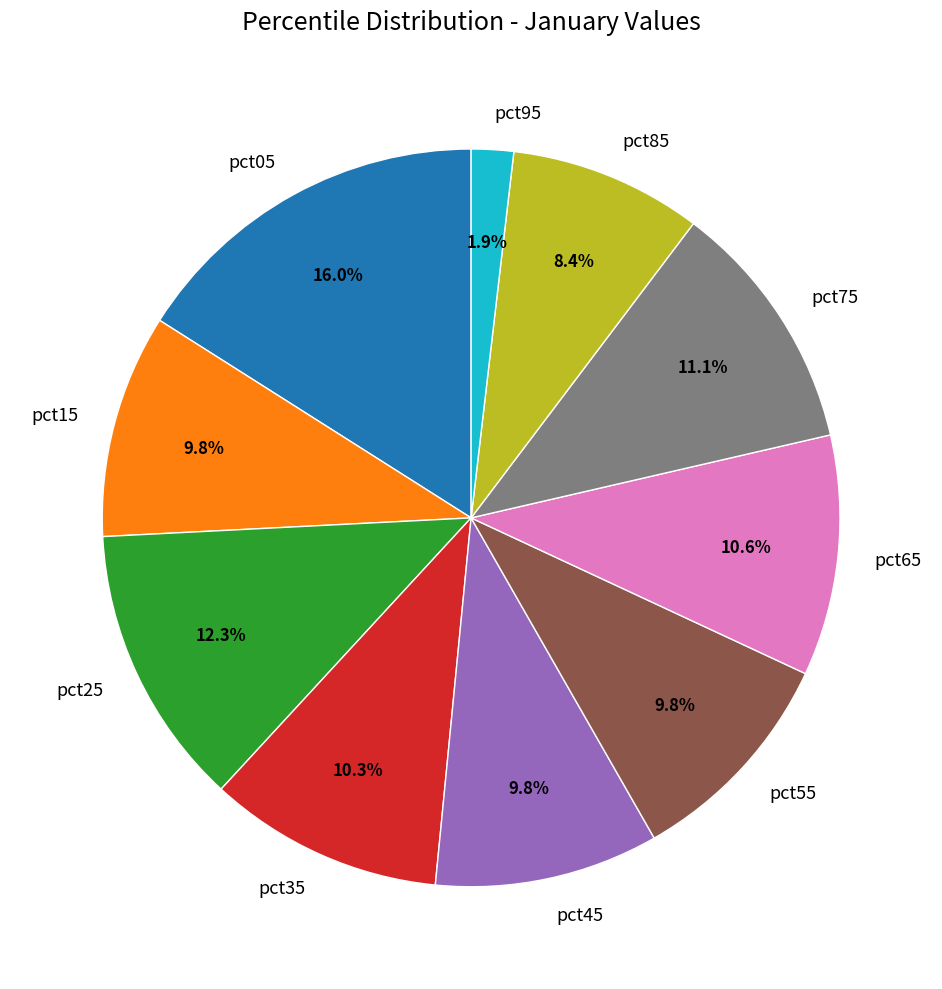

Count the number of slices in the pie.

10